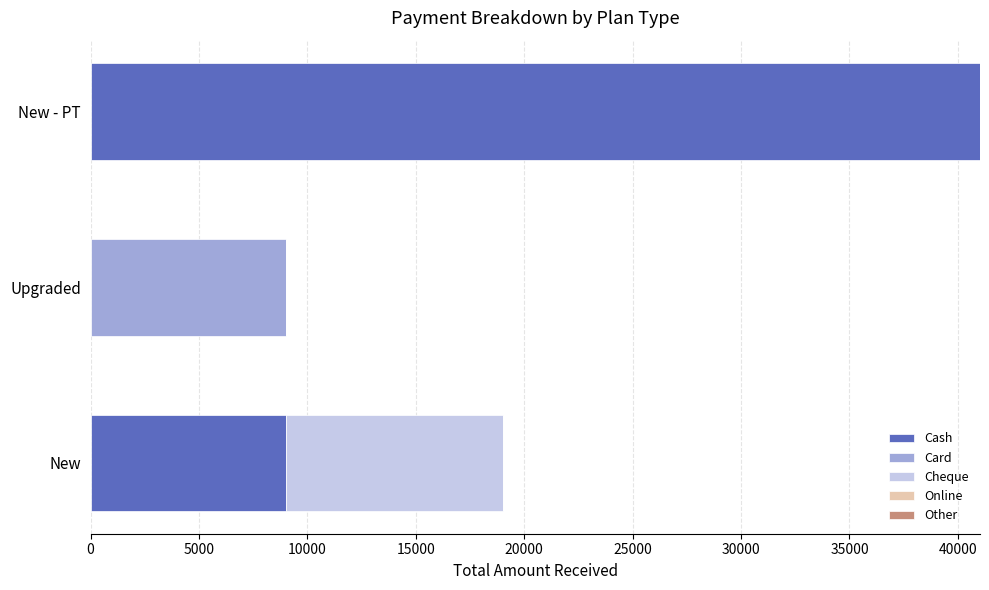

At which label is Cash closest to 20499?

New